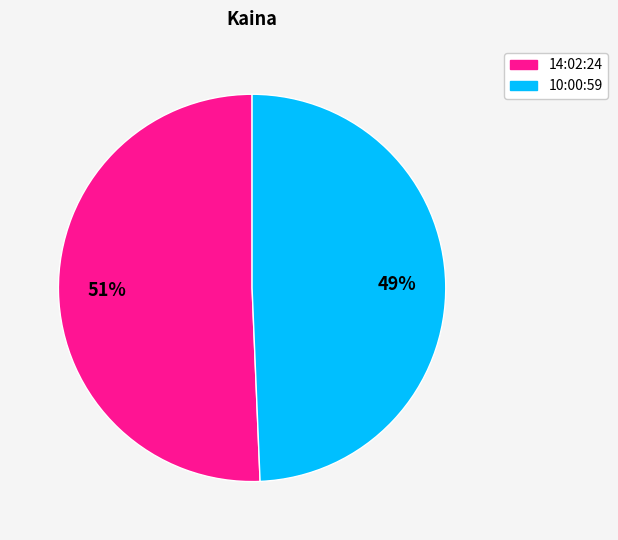

What percentage is the 14:02:24 slice, to the nearest percent?

51%